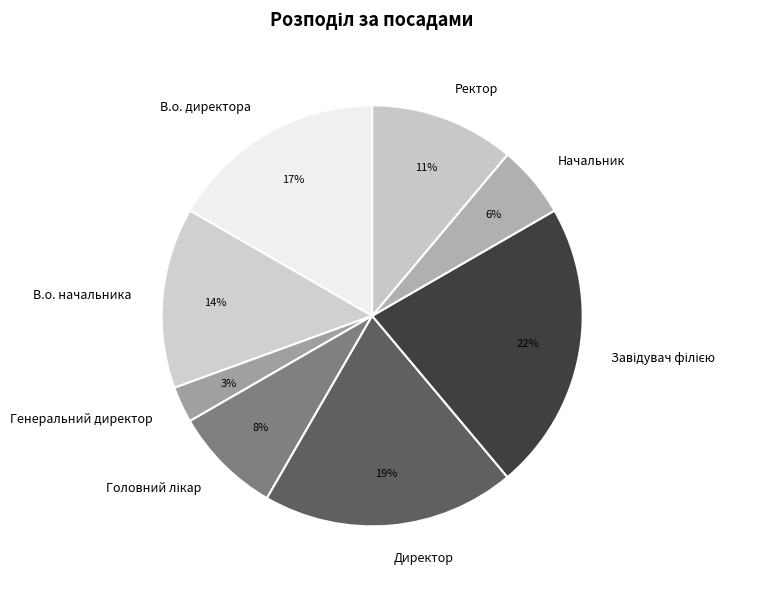

To the nearest percent, what portion does В.о. начальника represent?

14%